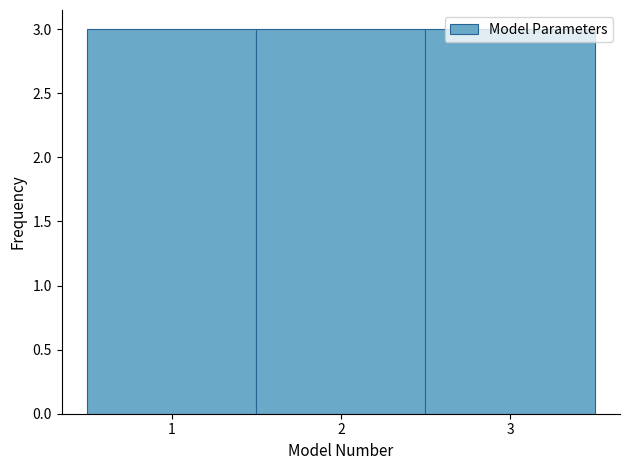

Reading left to right, list every bar in this chart as the range it spans on the x-axis followed by its height. The values are not printed on the chart, so give them approximately, as read against the axis.

0.5 to 1.5: 3
1.5 to 2.5: 3
2.5 to 3.5: 3